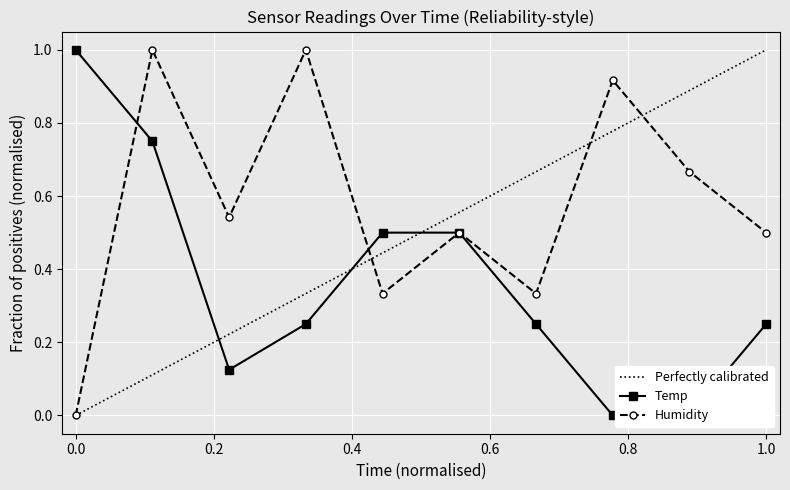

At how many categories does at least one series exceed 0?

10